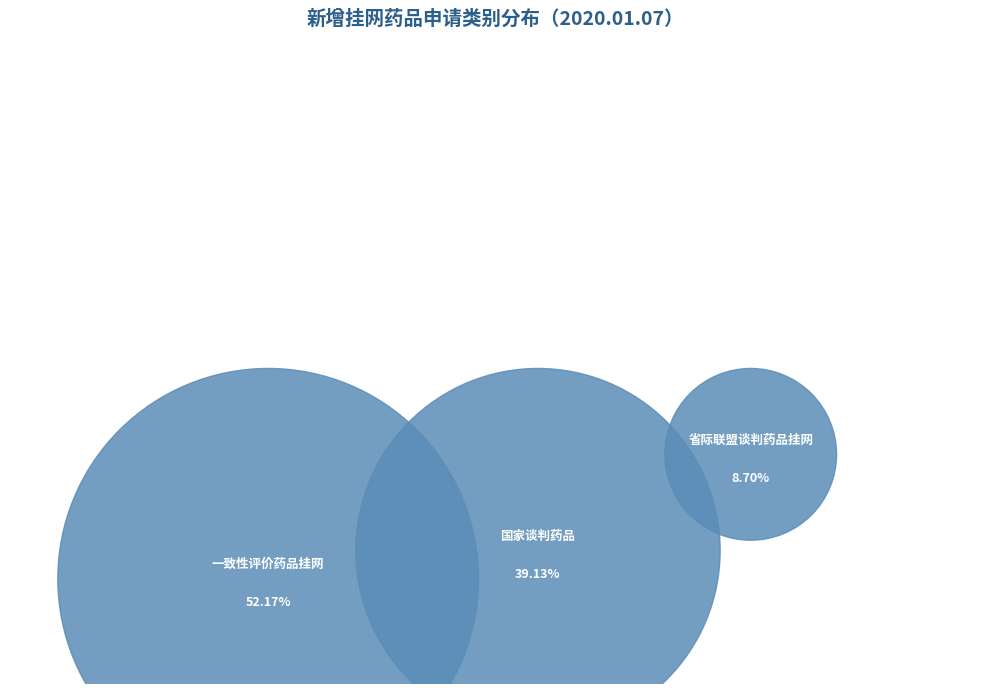

To the nearest percent, what percentage of the pie is 省际联盟谈判药品挂网?

9%